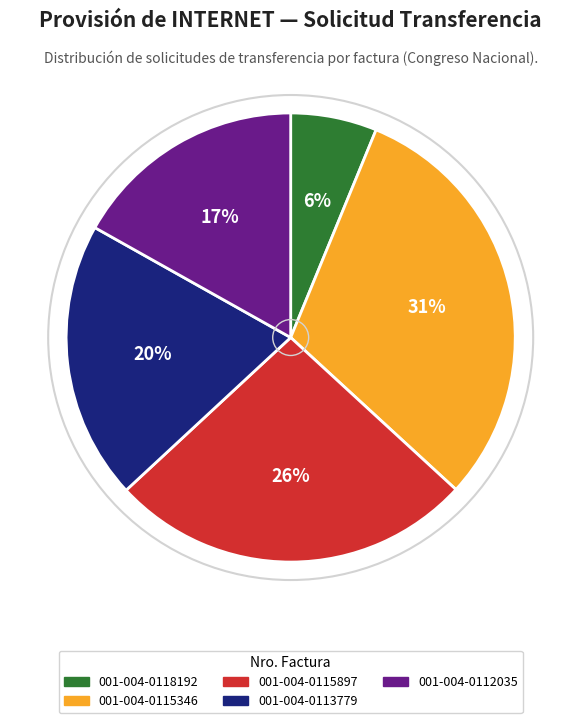

To the nearest percent, what is the difference between the 001-004-0115897 and 001-004-0113779 slice percentages?

6%